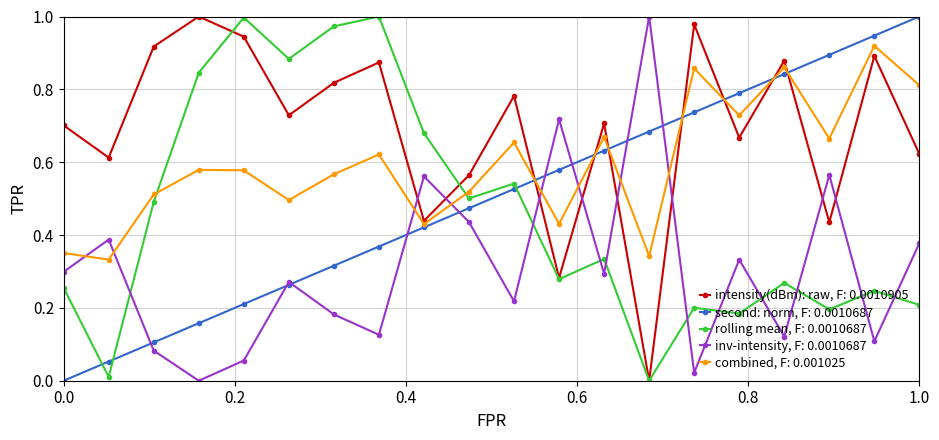

Which series has the largest total across all categories?

intensity(dBm): raw, F: 0.0010905